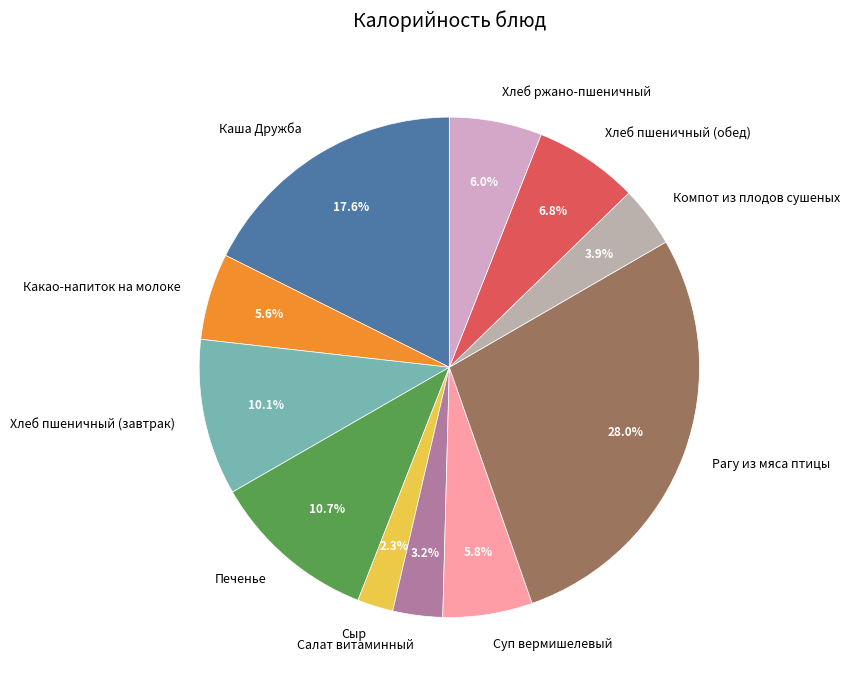

True or false: Суп вермишелевый accounts for 6% of the total.

True